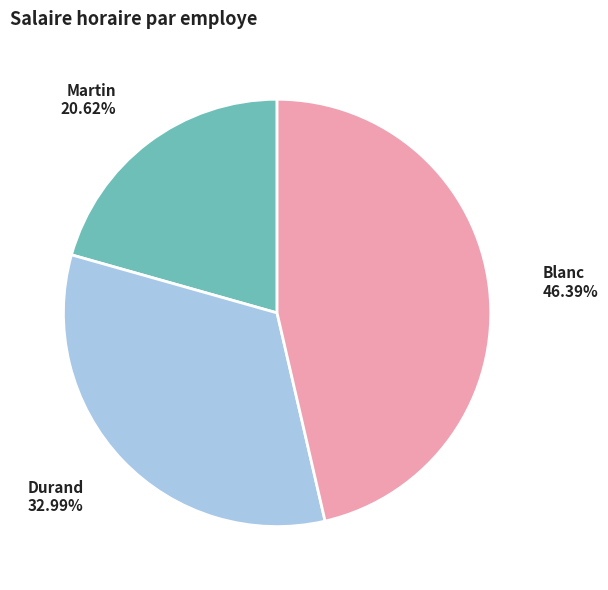

Is there any slice that represents more than half of the pie?

No